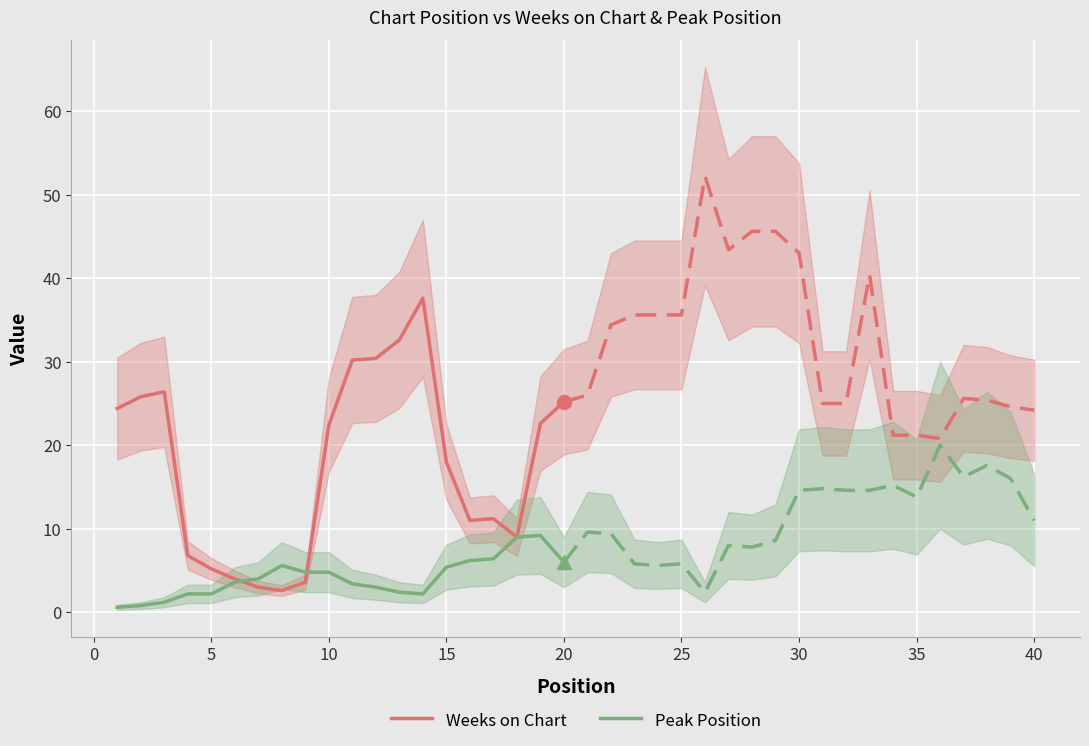

What is the lowest value of the Weeks on Chart series?

2.6